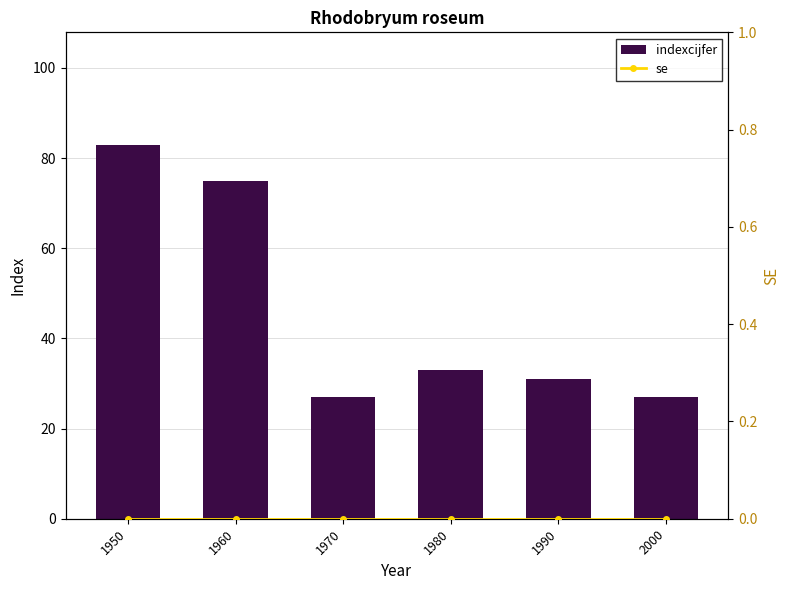

List the labels in order of se value, smallest first.

1950, 1960, 1970, 1980, 1990, 2000